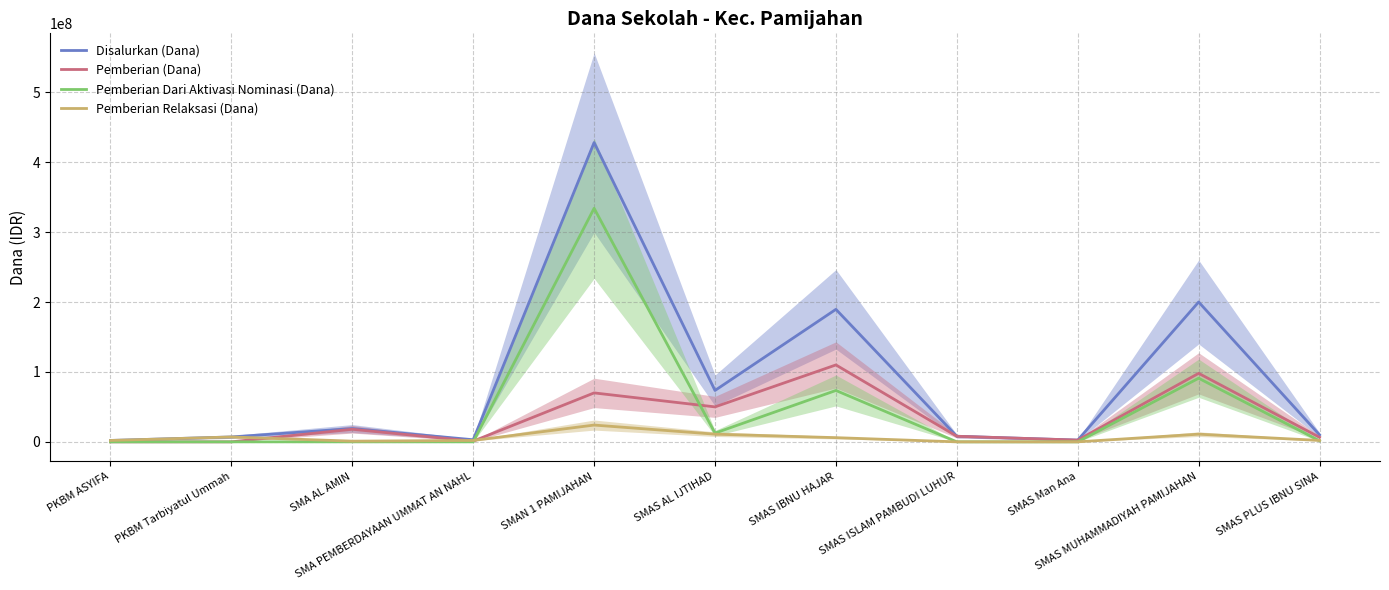

What is the label of the 1st point from the left?

PKBM ASYIFA